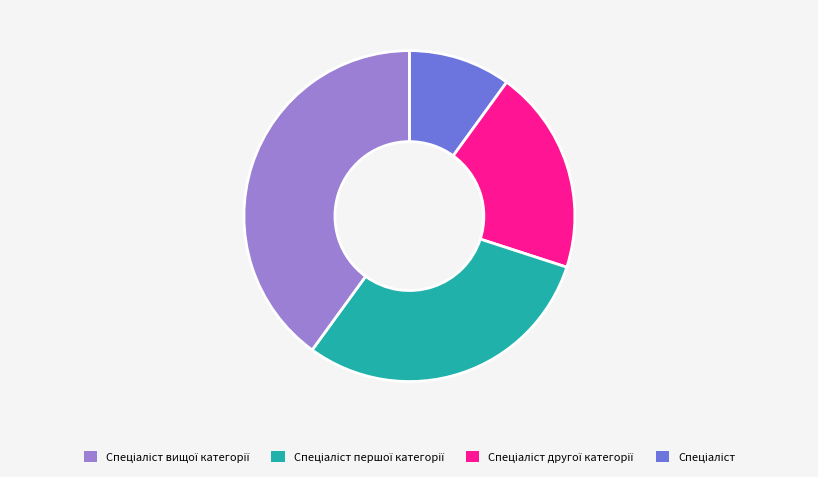

Does any single category account for the majority?

No